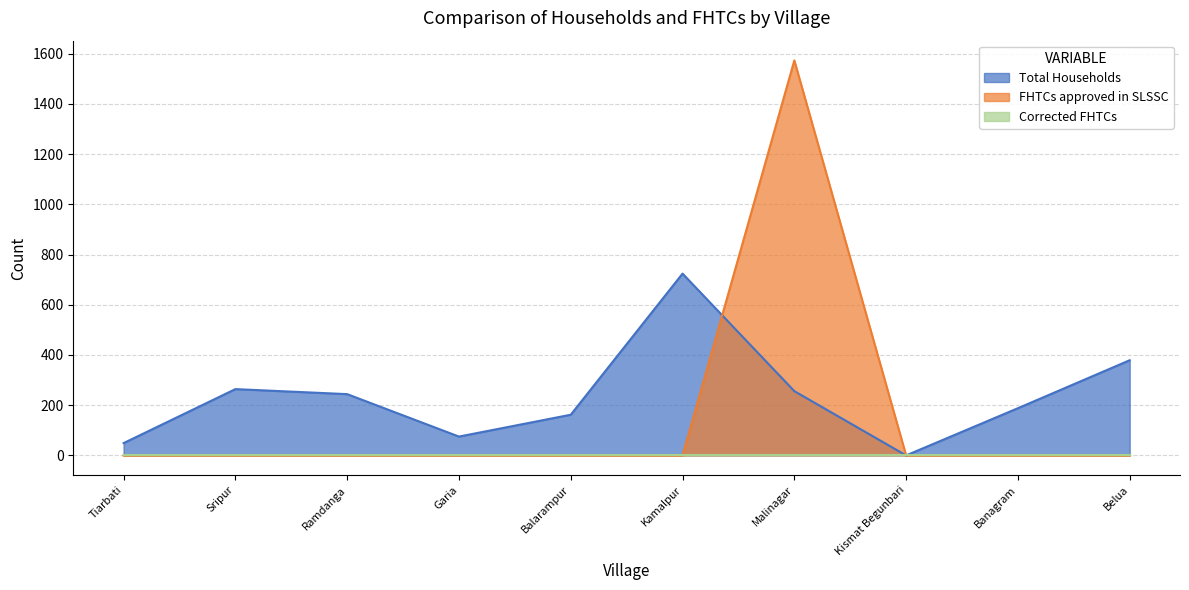

Which series has the largest range (max minus min)?

FHTCs approved in SLSSC